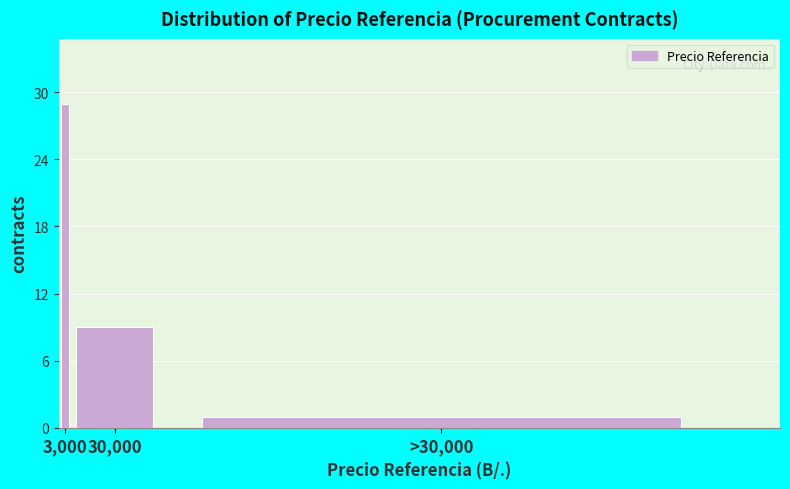

Reading left to right, extract all data points from this chart.

29	9	1